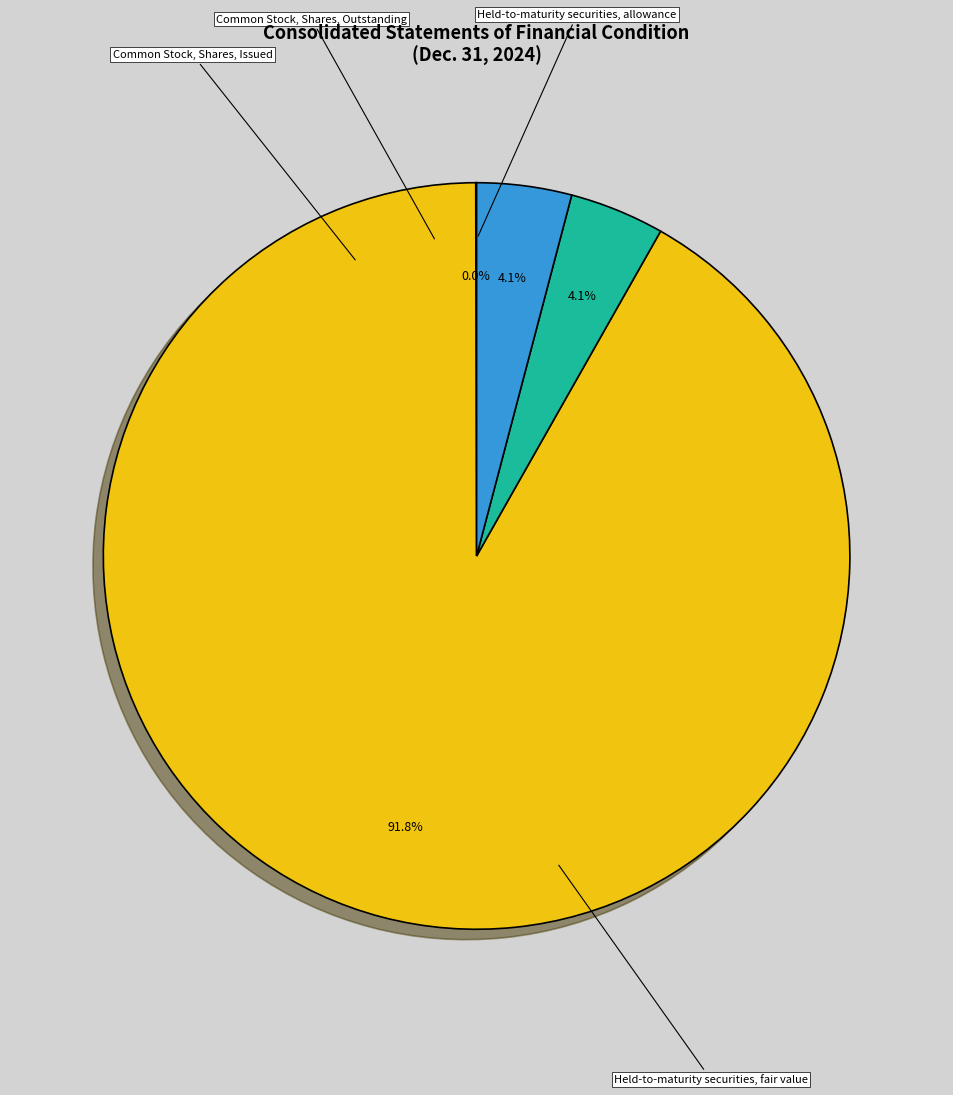

Is there a majority slice in this chart?

Yes